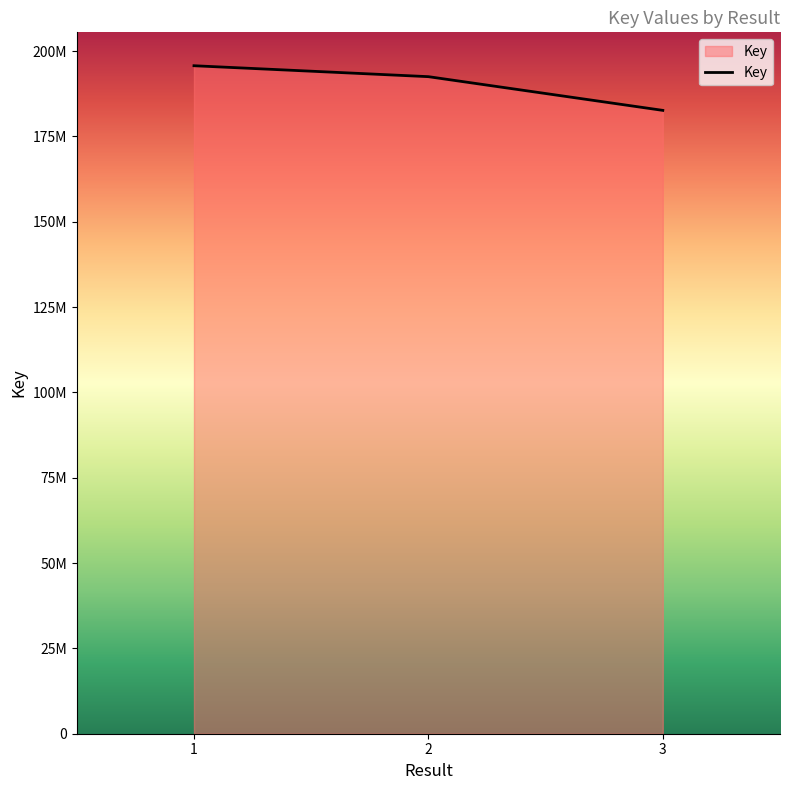

Read the value at 2, to the nearest 100.

192495900